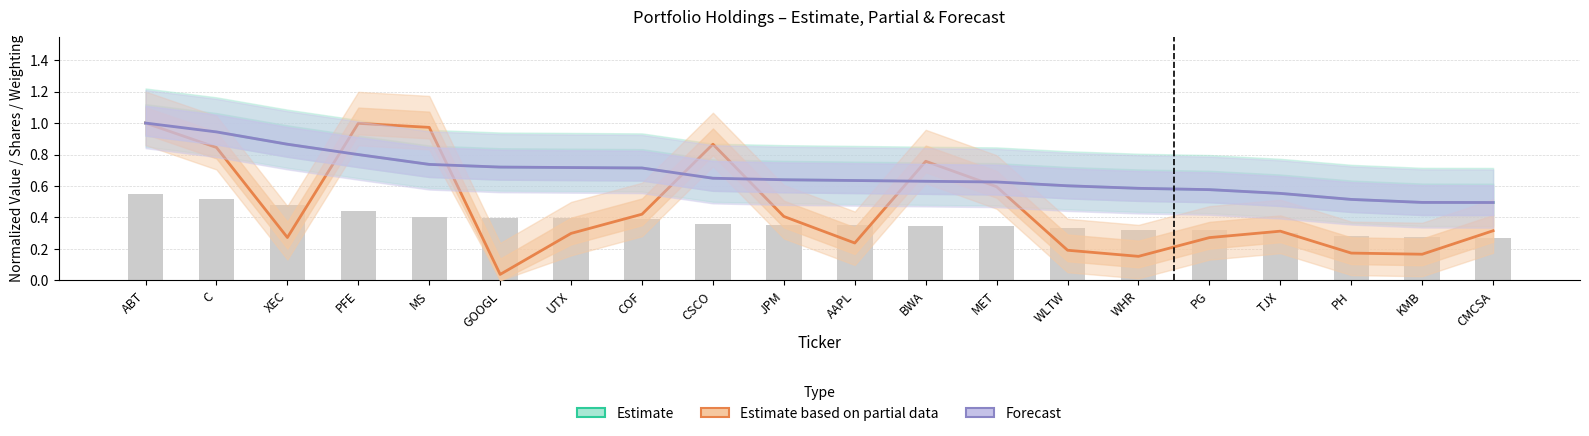

What is the approximate value of Estimate at JPM?

0.6